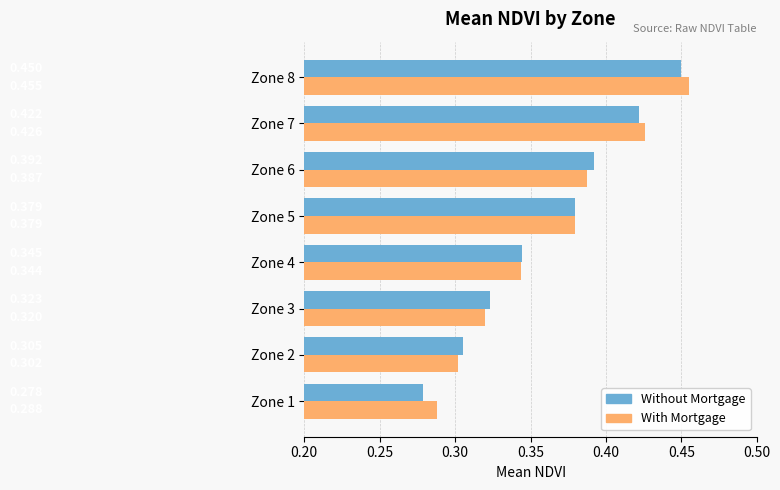

At which label does Without Mortgage reach its minimum?

Zone 1